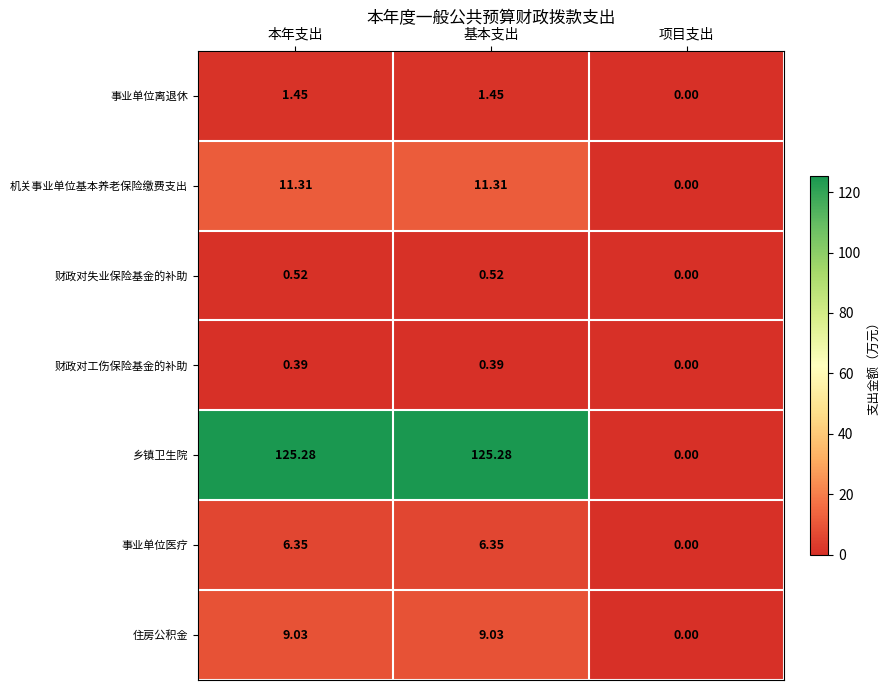

How many data points does each series have?

3